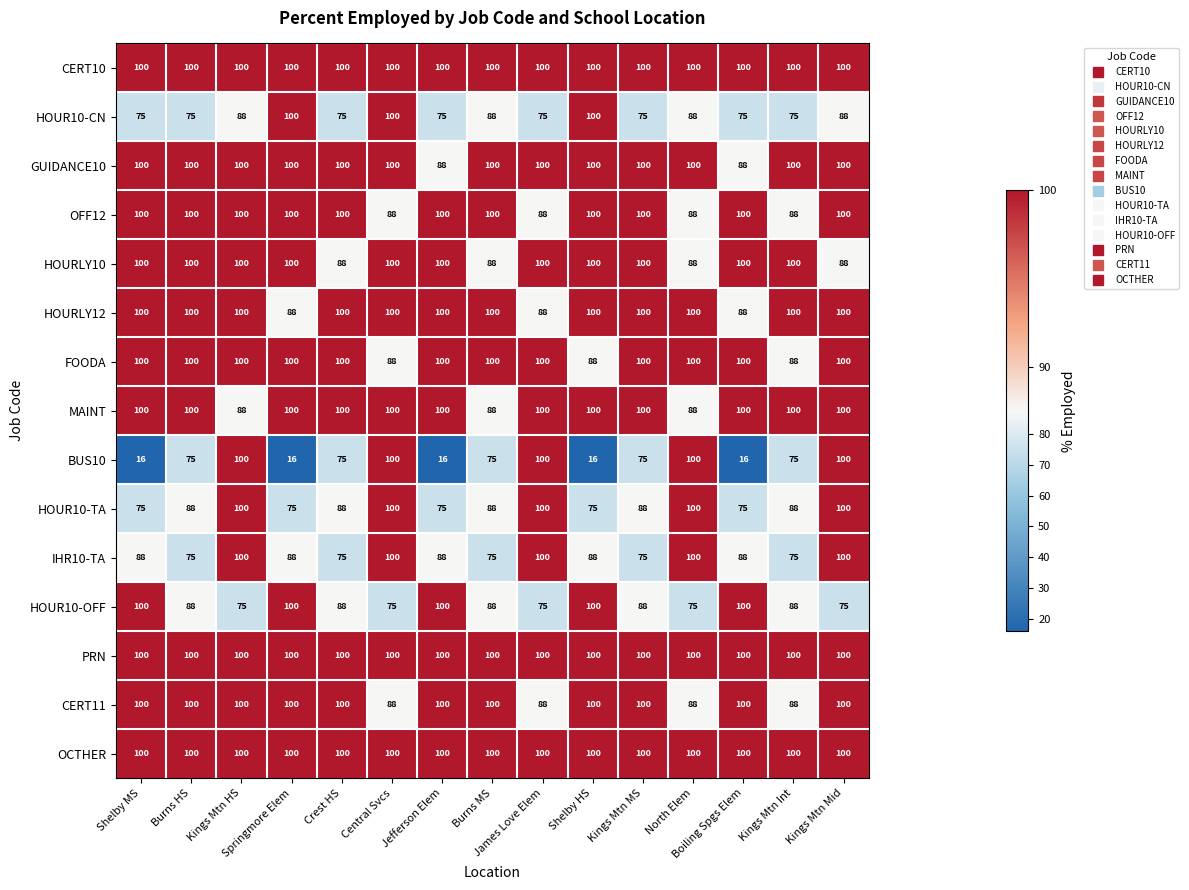

What is the difference between the maximum and minimum values in the HOURLY10 series?

12